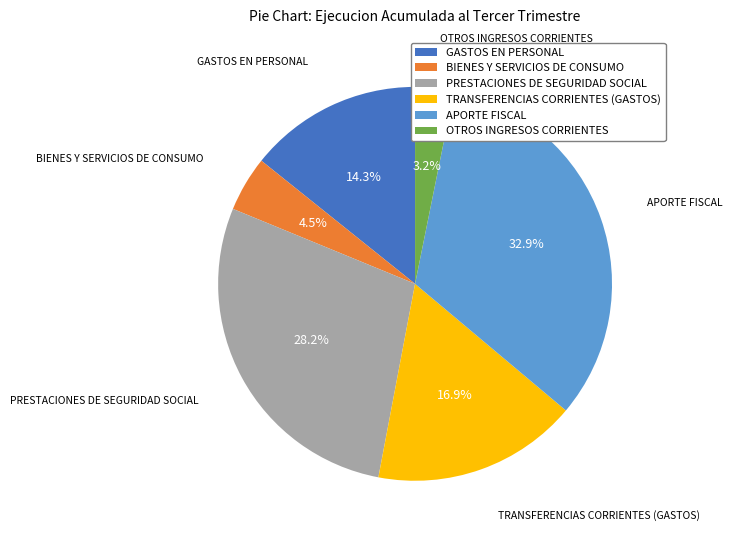

The GASTOS EN PERSONAL slice represents 14% of the pie. True or false?

True